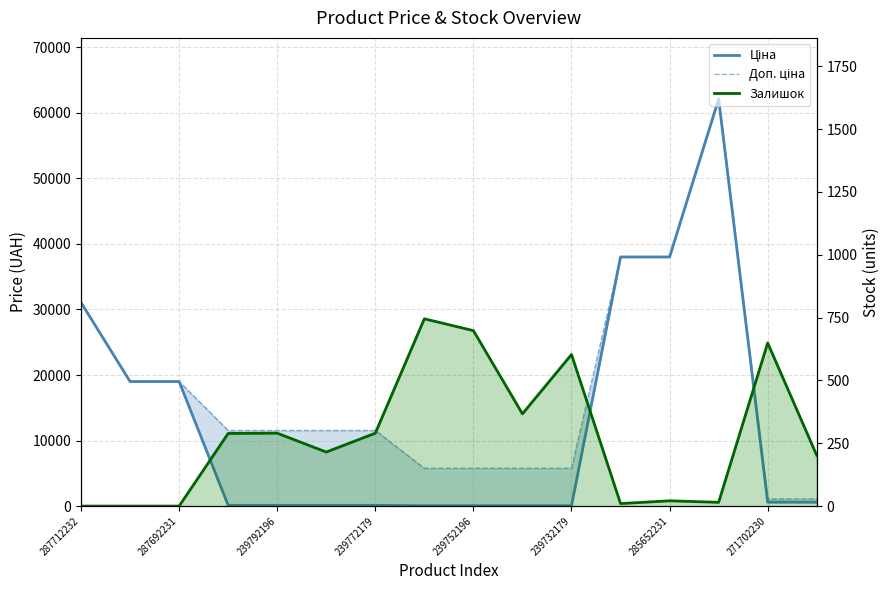

At which label is Залишок closest to 372?

9